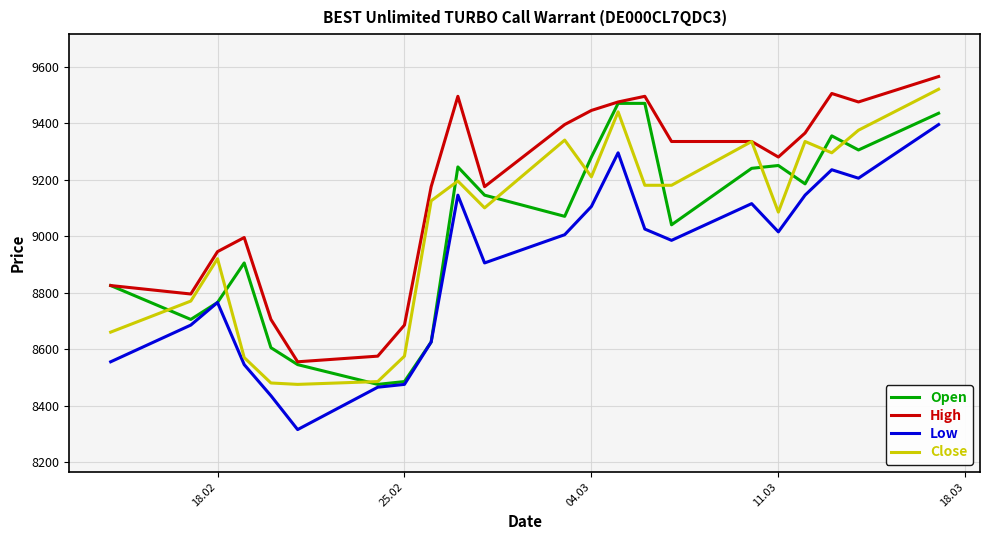

What are all the series names shown in the legend?

Open, High, Low, Close